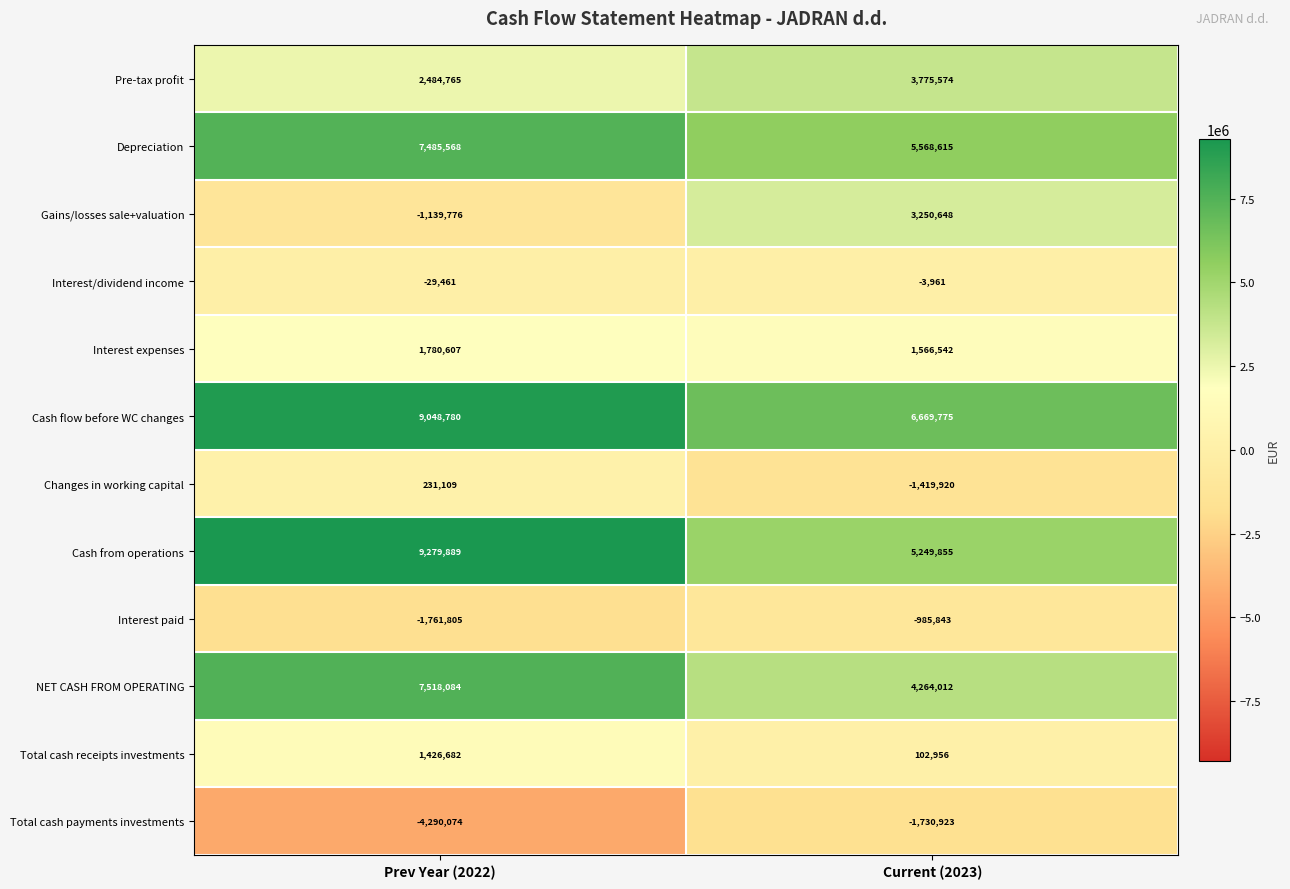

Reading left to right, transcribe all the data shown in this chart.

Pre-tax profit: Prev Year (2022)=2484765	Current (2023)=3775574
Depreciation: Prev Year (2022)=7485568	Current (2023)=5568615
Gains/losses sale+valuation: Prev Year (2022)=-1139776	Current (2023)=3250648
Interest/dividend income: Prev Year (2022)=-29461	Current (2023)=-3961
Interest expenses: Prev Year (2022)=1780607	Current (2023)=1566542
Cash flow before WC changes: Prev Year (2022)=9048780	Current (2023)=6669775
Changes in working capital: Prev Year (2022)=231109	Current (2023)=-1419920
Cash from operations: Prev Year (2022)=9279889	Current (2023)=5249855
Interest paid: Prev Year (2022)=-1761805	Current (2023)=-985843
NET CASH FROM OPERATING: Prev Year (2022)=7518084	Current (2023)=4264012
Total cash receipts investments: Prev Year (2022)=1426682	Current (2023)=102956
Total cash payments investments: Prev Year (2022)=-4290074	Current (2023)=-1730923